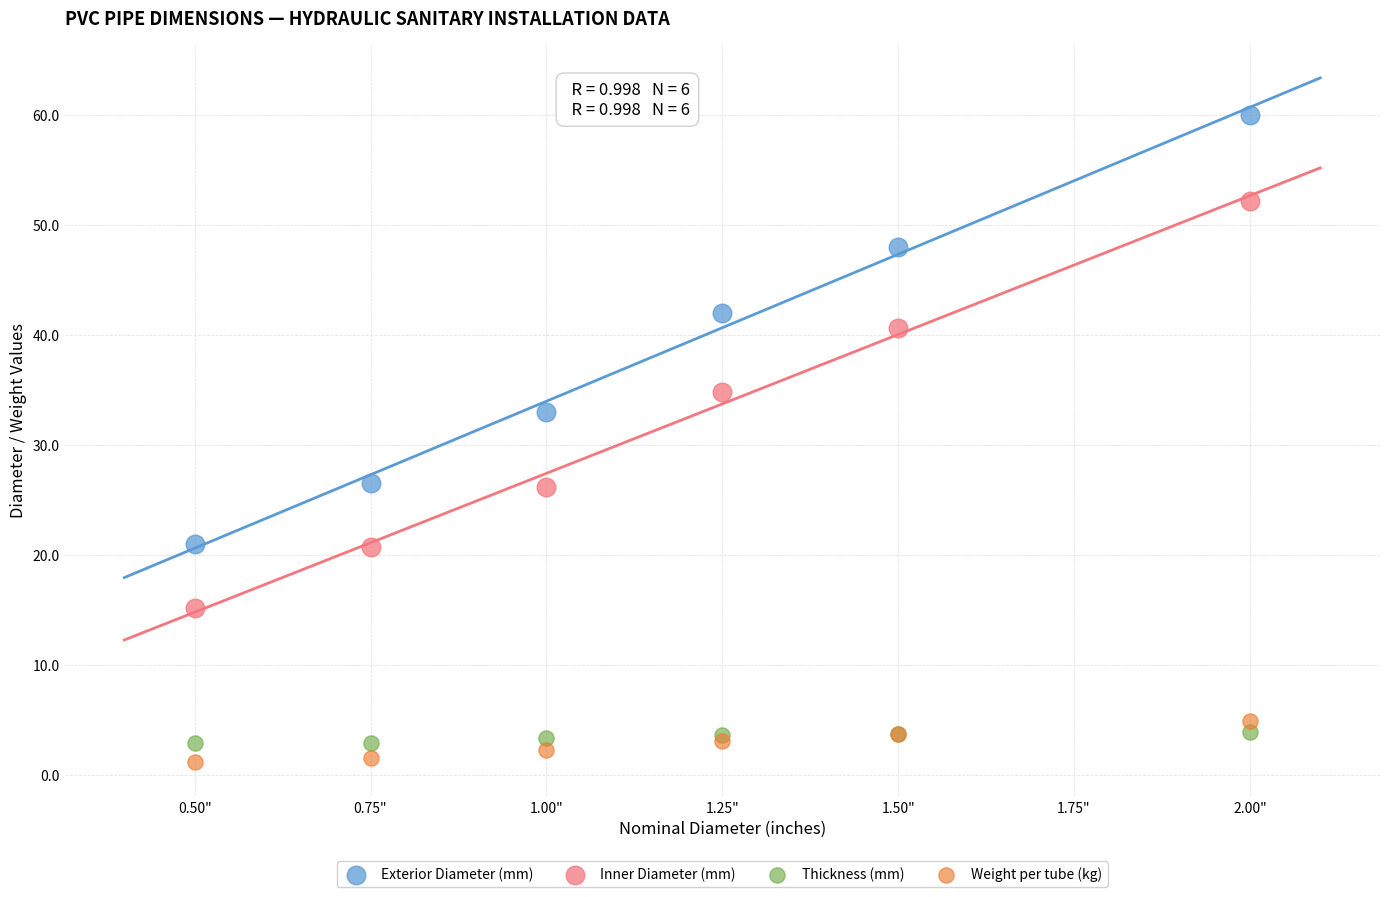

Which series has the largest Y range (max minus min)?

Exterior Diameter (mm)